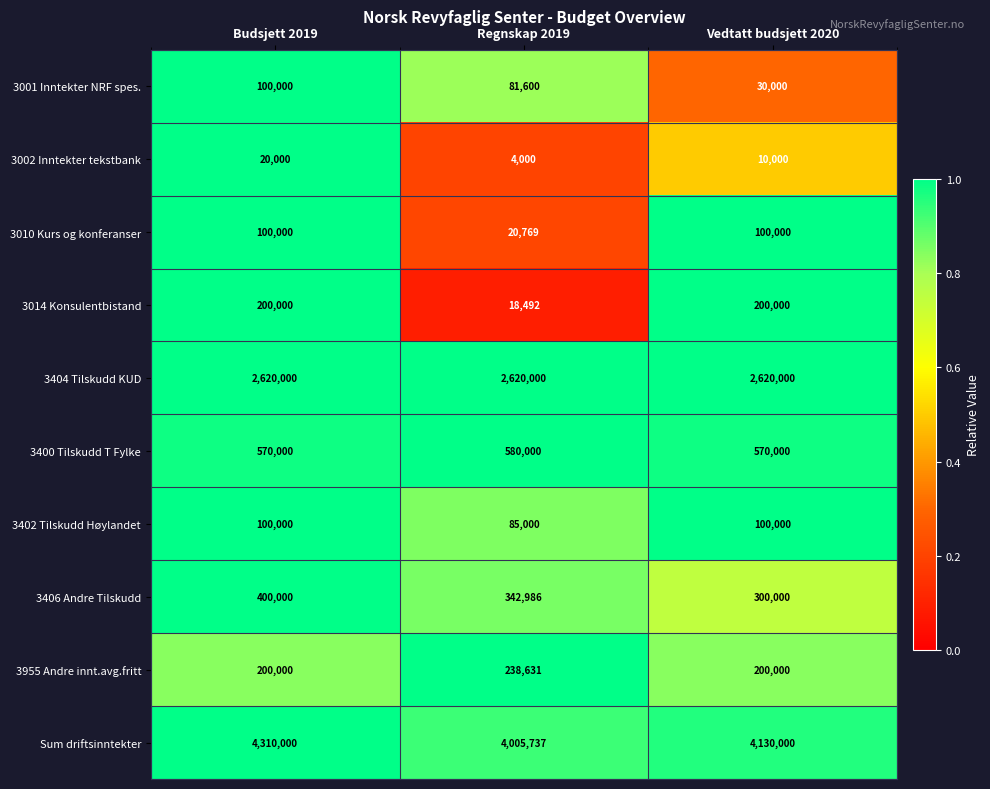

What is the smallest value displayed?

4000